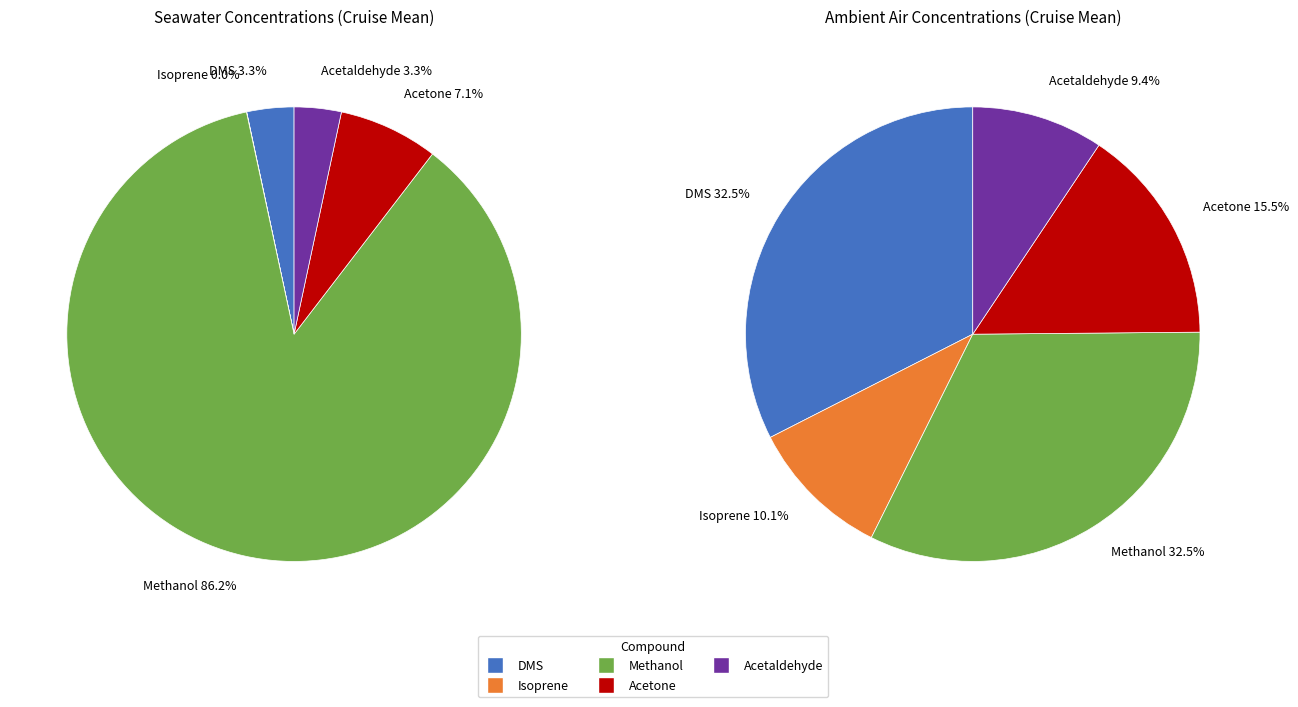

To the nearest percent, what is the difference between the DMS and Acetone slice percentages?

4%